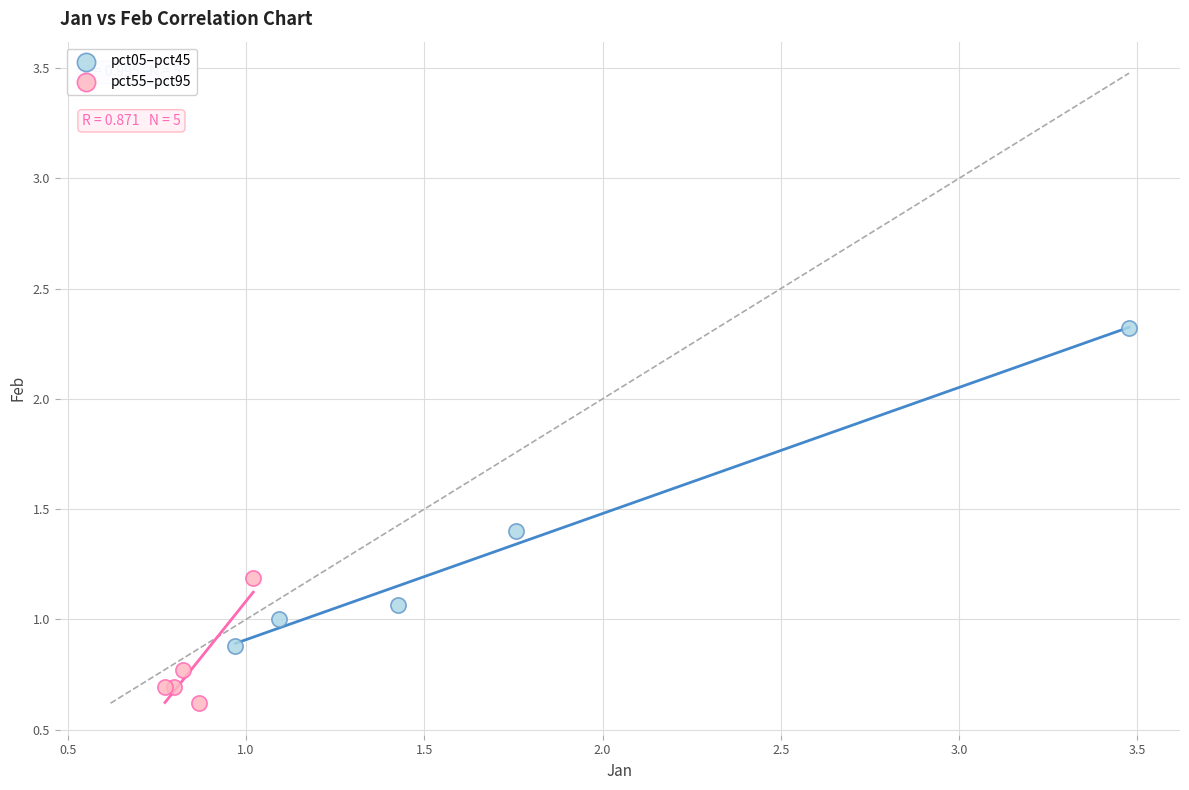

Which series has the widest spread of Y values?

pct05–pct45